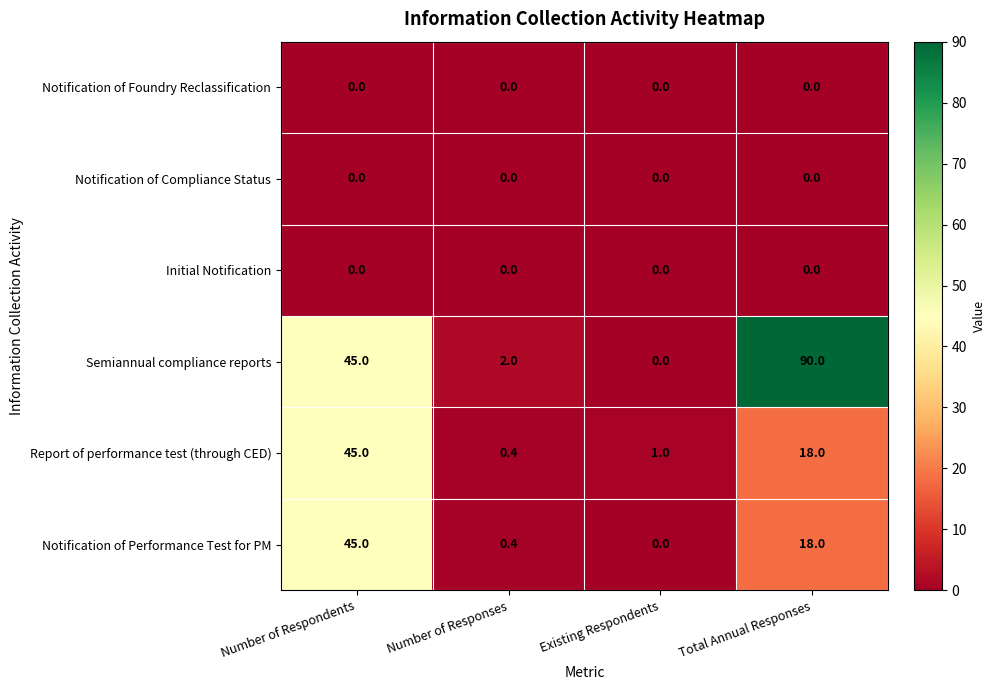

Is it true that Report of performance test (through CED) equals 25.2 at Total Annual Responses?

False